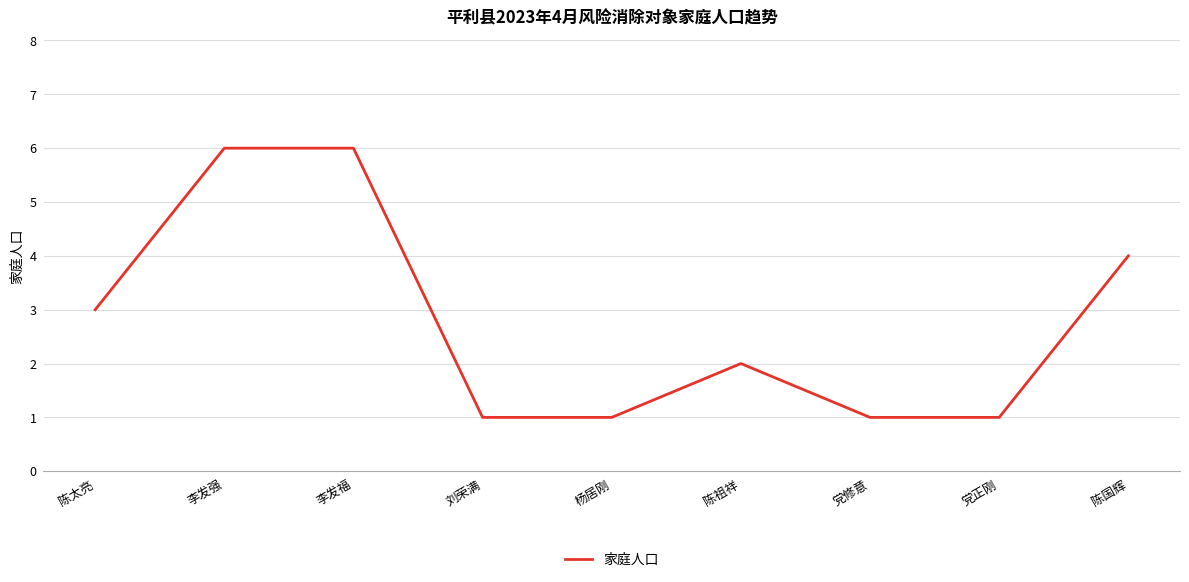

What position from the left is 李发福?

3